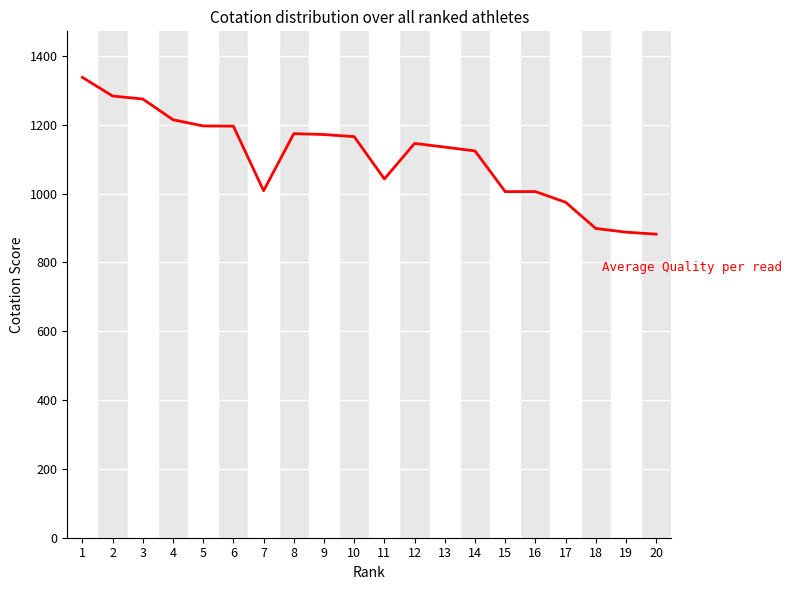

Is this an area chart (filled region under the line)?

No